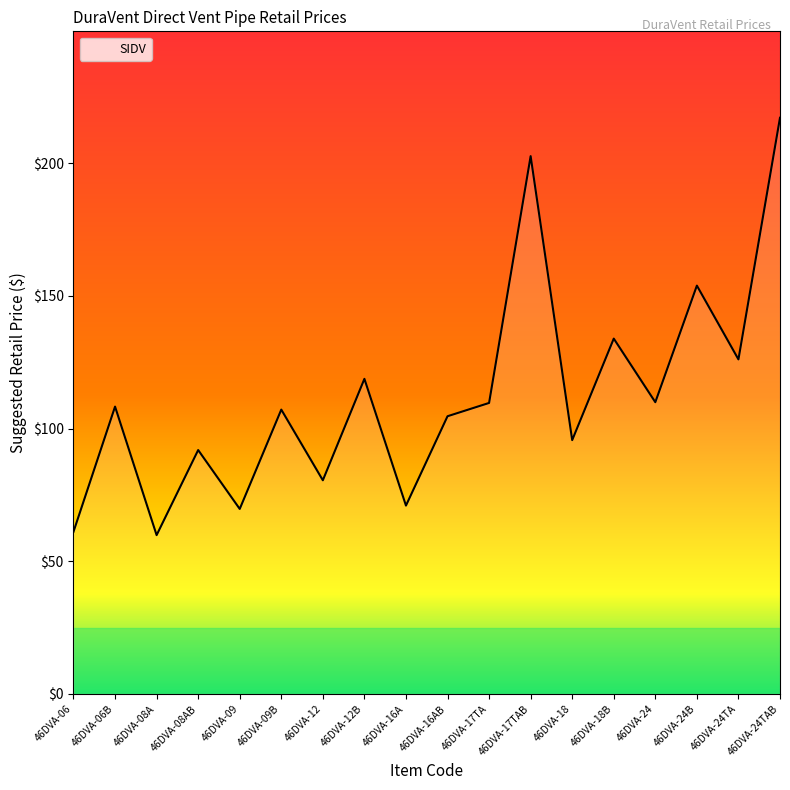

The value at 46DVA-12 is 31.3. True or false?

False